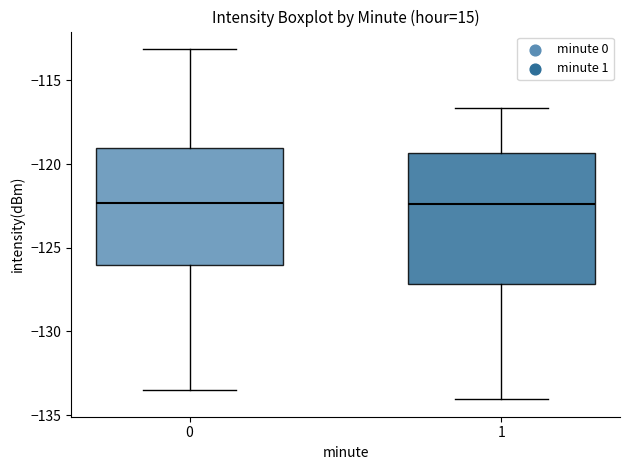

Reading left to right, read every box against the y-axis: the position of its median line, the range the box covers, and the ends of its whiskers. The values are not printed on the chart, so give them approximately, as read against the axis.

0: median -122.5, box -126.0 to -119.0, whiskers -133.5 to -113.0
1: median -122.5, box -127.0 to -119.5, whiskers -134.0 to -116.5